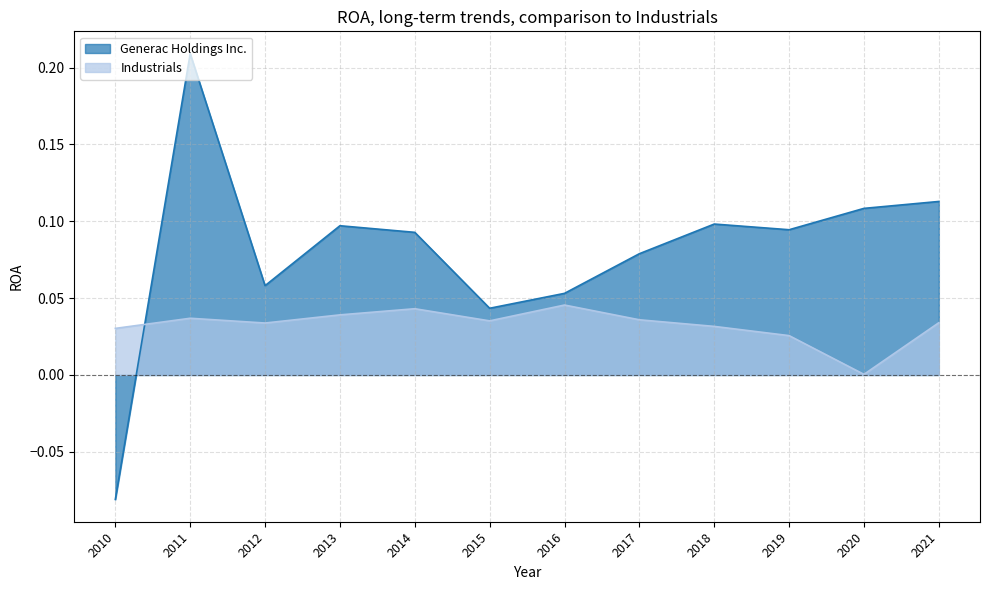

What are all the series names shown in the legend?

Generac Holdings Inc., Industrials